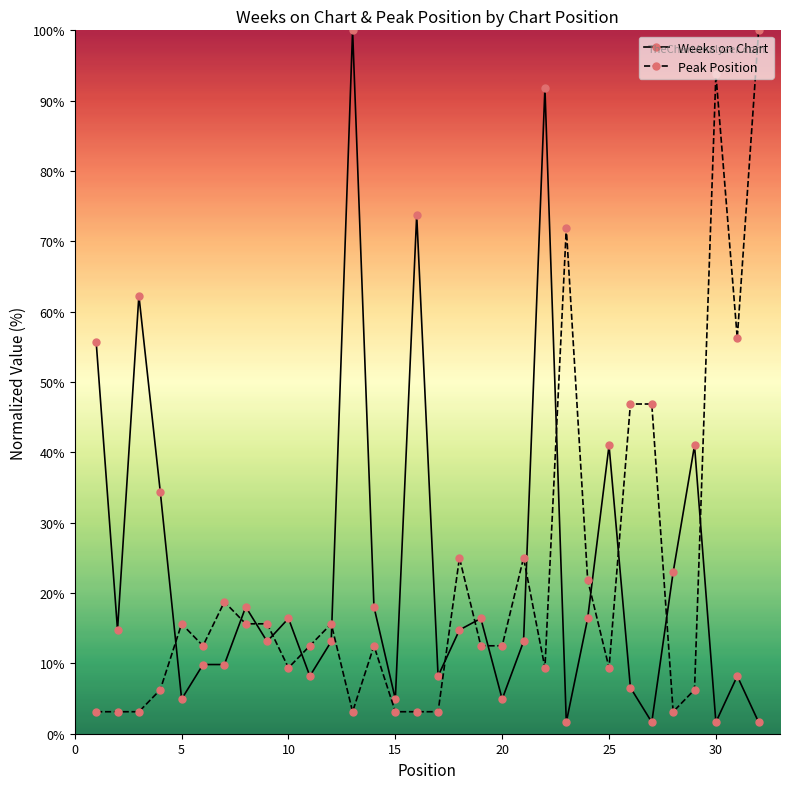

What is the sum of all Weeks on Chart values?

749.2